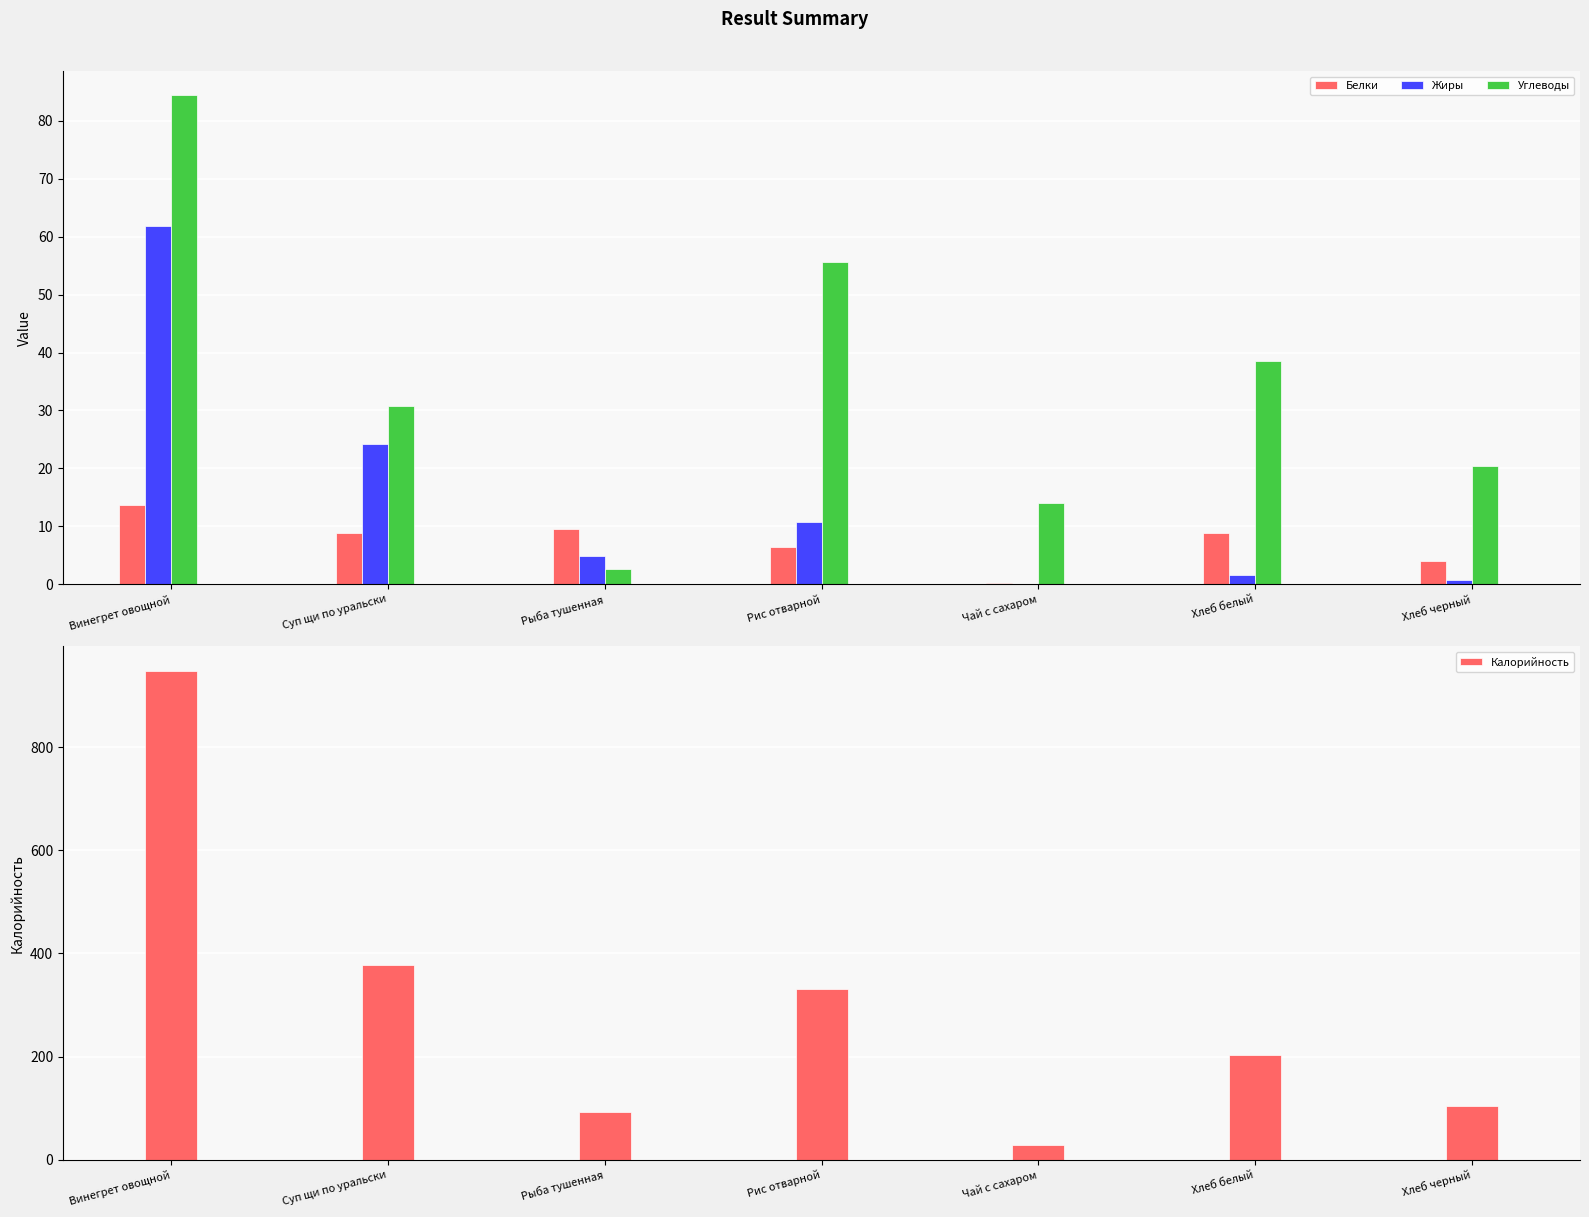

At which label is Калорийность closest to 488?

Суп щи по уральски